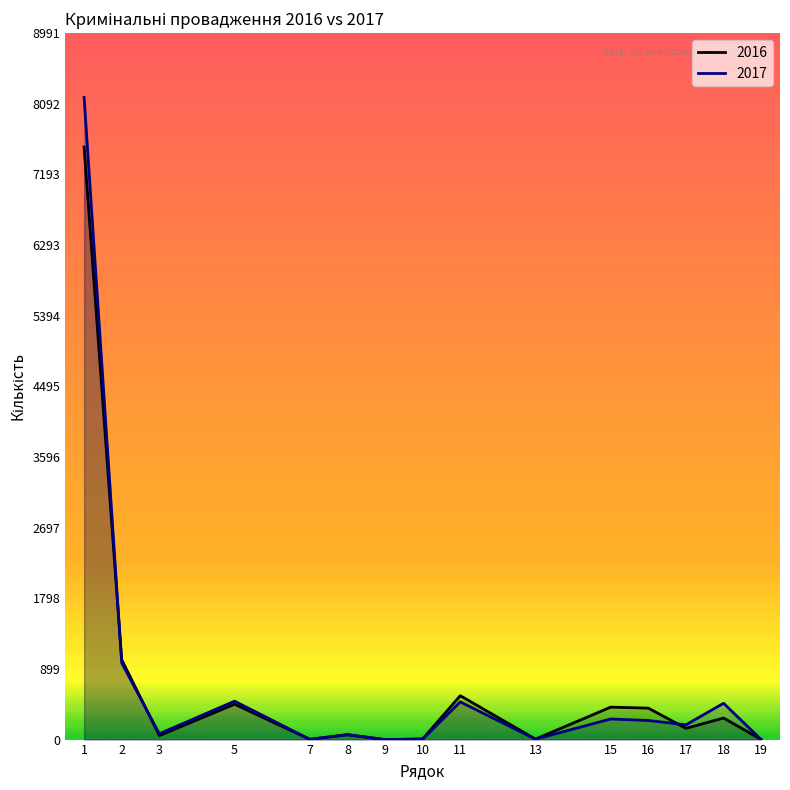

True or false: 2017 has more than 2 interior local peaks.

True